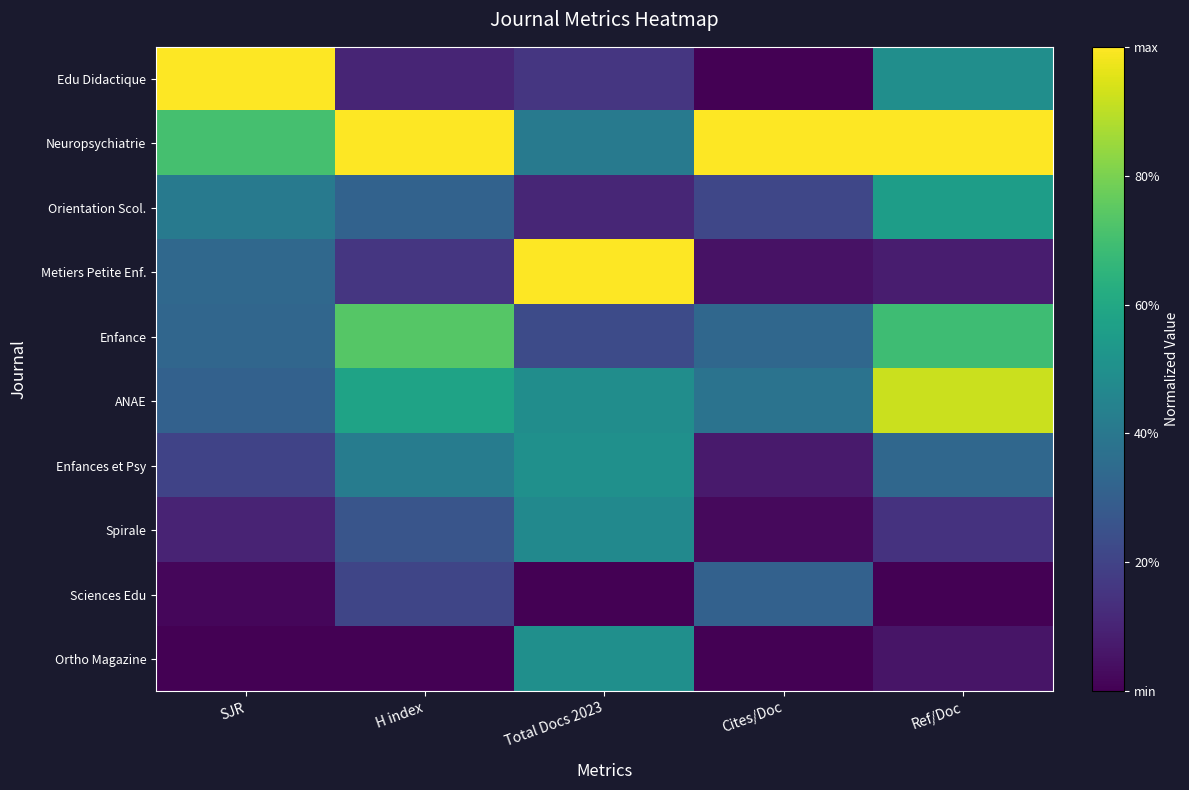

Reading left to right, what are all the values shown in this chart?

Edu Didactique: SJR=1.0	H index=0.1	Total Docs 2023=0.2	Cites/Doc=0.0	Ref/Doc=0.5
Neuropsychiatrie: SJR=0.7	H index=1.0	Total Docs 2023=0.4	Cites/Doc=1.0	Ref/Doc=1.0
Orientation Scol.: SJR=0.4	H index=0.3	Total Docs 2023=0.1	Cites/Doc=0.2	Ref/Doc=0.6
Metiers Petite Enf.: SJR=0.3	H index=0.2	Total Docs 2023=1.0	Cites/Doc=0.0	Ref/Doc=0.1
Enfance: SJR=0.3	H index=0.7	Total Docs 2023=0.2	Cites/Doc=0.3	Ref/Doc=0.7
ANAE: SJR=0.3	H index=0.6	Total Docs 2023=0.5	Cites/Doc=0.4	Ref/Doc=0.9
Enfances et Psy: SJR=0.2	H index=0.4	Total Docs 2023=0.5	Cites/Doc=0.1	Ref/Doc=0.3
Spirale: SJR=0.1	H index=0.3	Total Docs 2023=0.5	Cites/Doc=0.0	Ref/Doc=0.1
Sciences Edu: SJR=0.0	H index=0.2	Total Docs 2023=0.0	Cites/Doc=0.3	Ref/Doc=0.0
Ortho Magazine: SJR=0.0	H index=0.0	Total Docs 2023=0.5	Cites/Doc=0.0	Ref/Doc=0.1